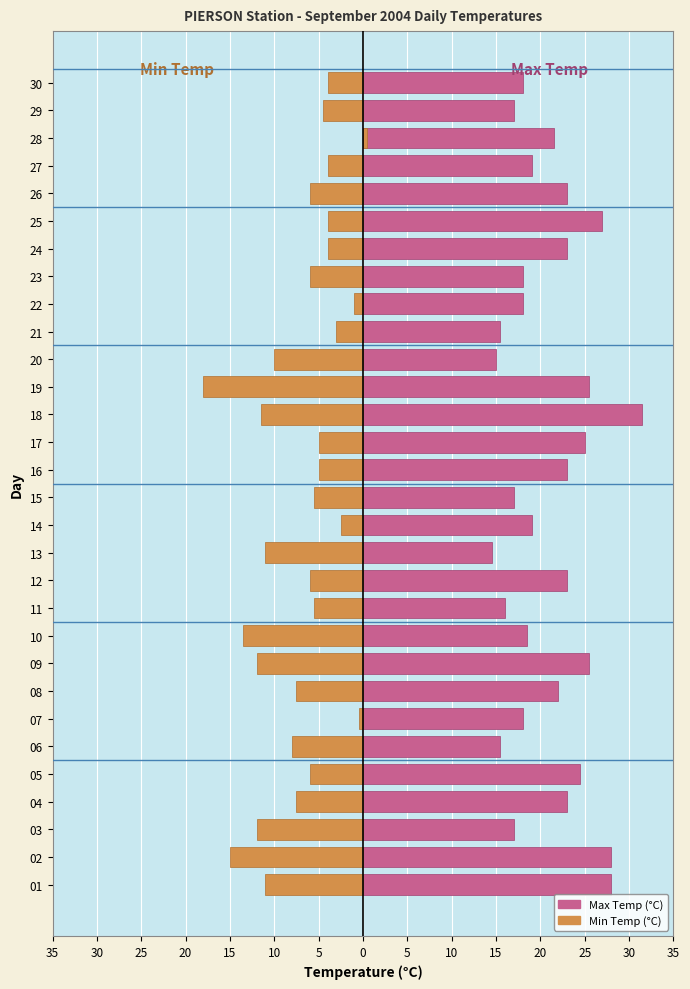

What is the greatest value displayed?

31.5